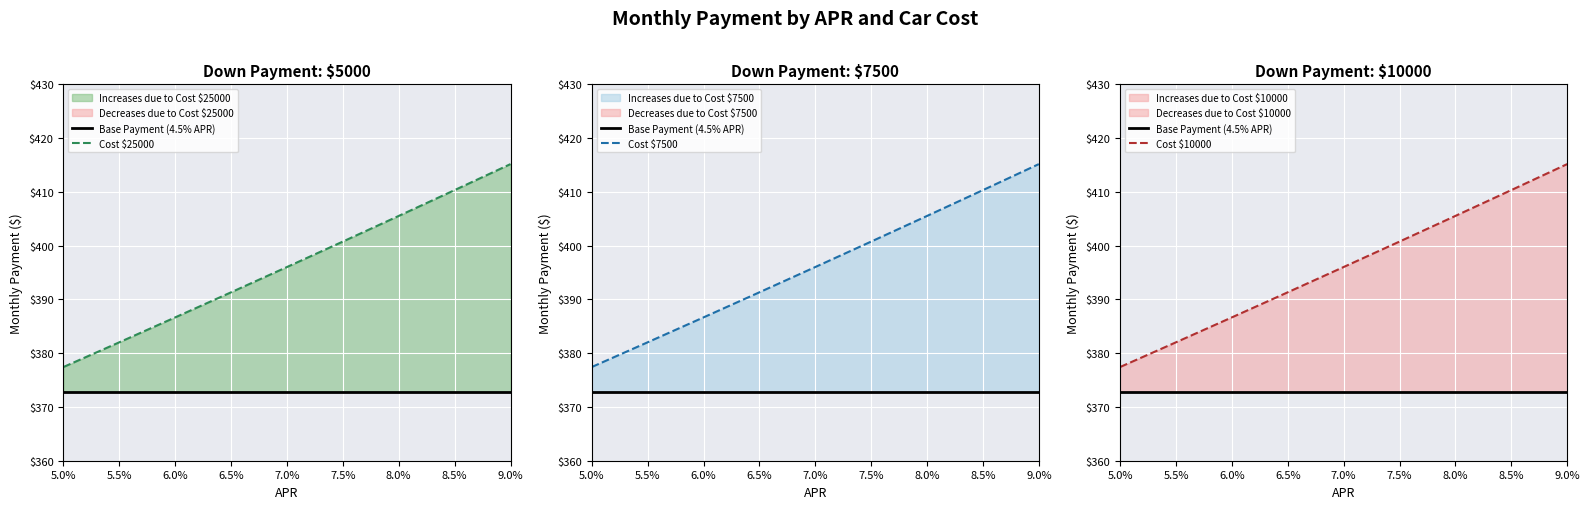

At which label is Cost $7500 closest to 396?

7.0%